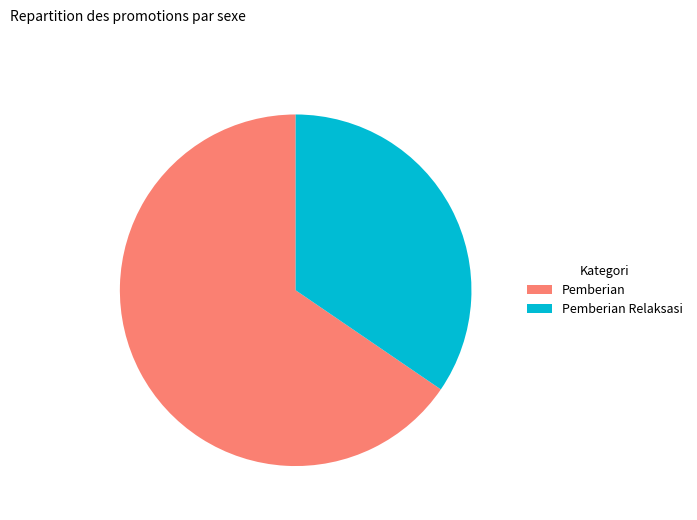

Rank the categories by value from highest to lowest.

Pemberian, Pemberian Relaksasi